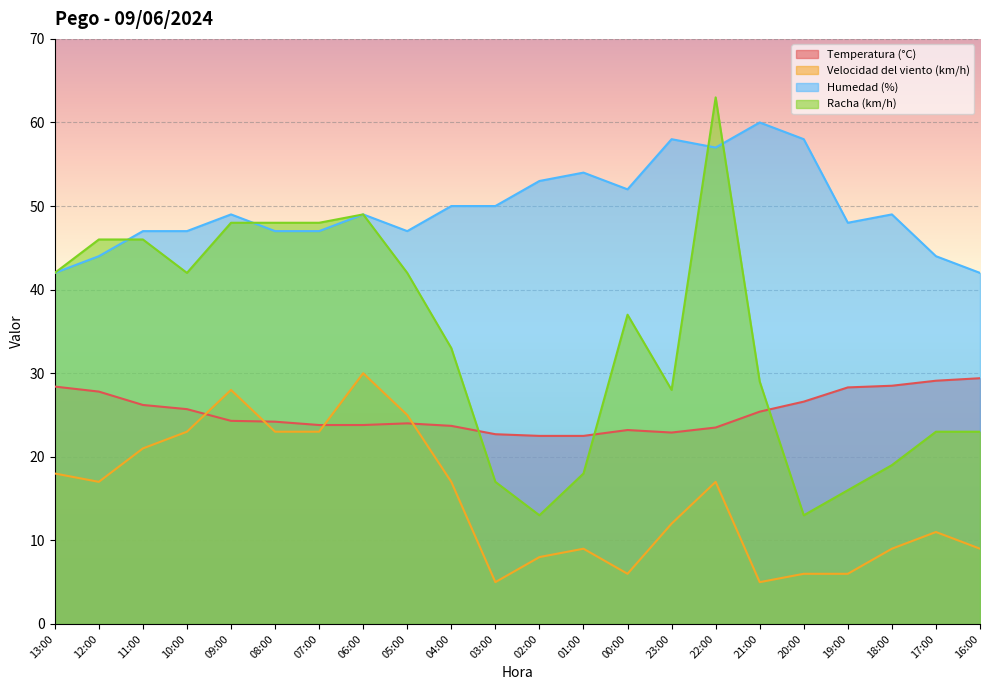

What is the label of the 9th point from the right?

00:00